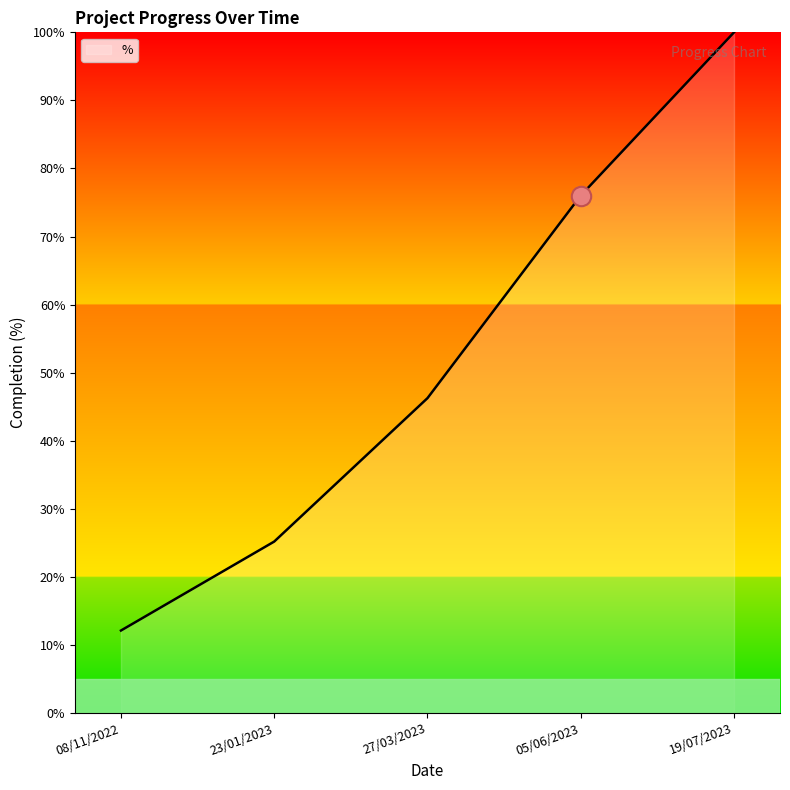

Rank the categories by value from lowest to highest.

08/11/2022, 23/01/2023, 27/03/2023, 05/06/2023, 19/07/2023